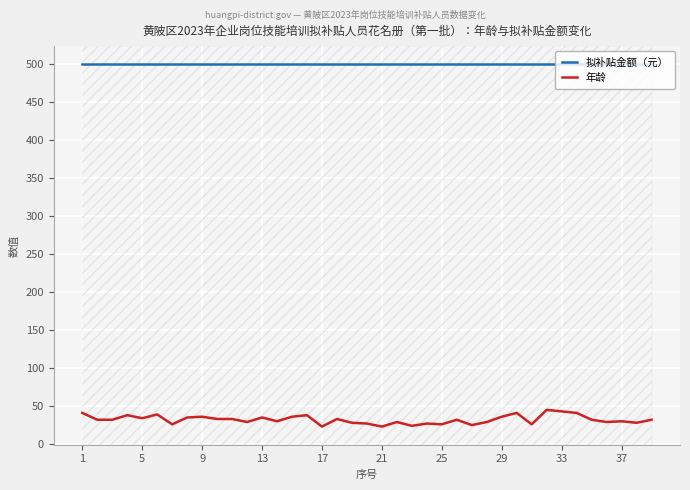

Count the number of categories in the chart.

39